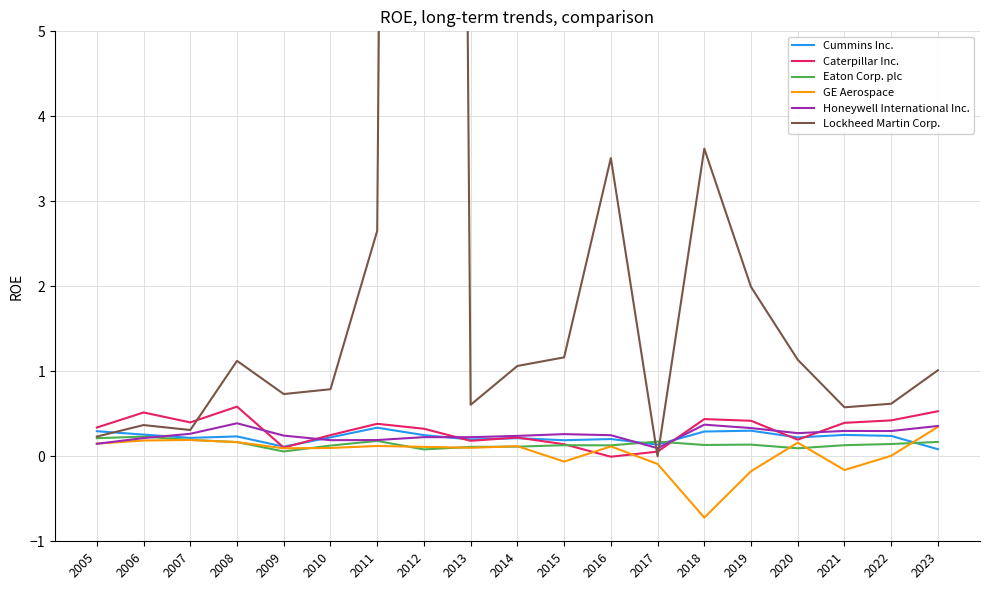

What is the difference between the maximum and minimum values in the GE Aerospace series?

1.1